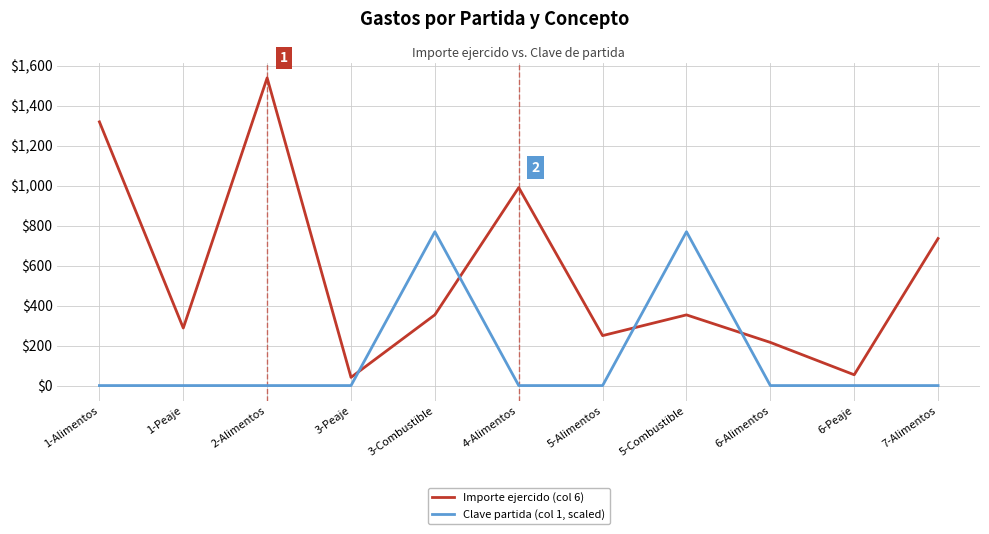

The value of Importe ejercido (col 6) at 7-Alimentos is 736.0. True or false?

True